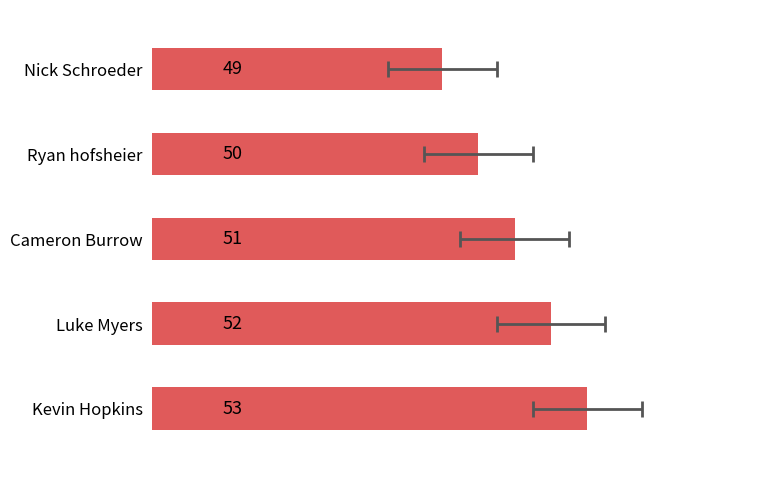

What is the value of the 3rd bar from the left?

51